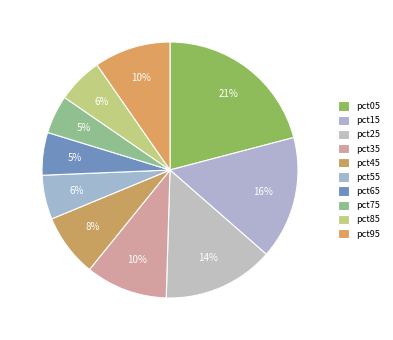

To the nearest percent, what is the difference between the largest and smallest slice percentages?

16%